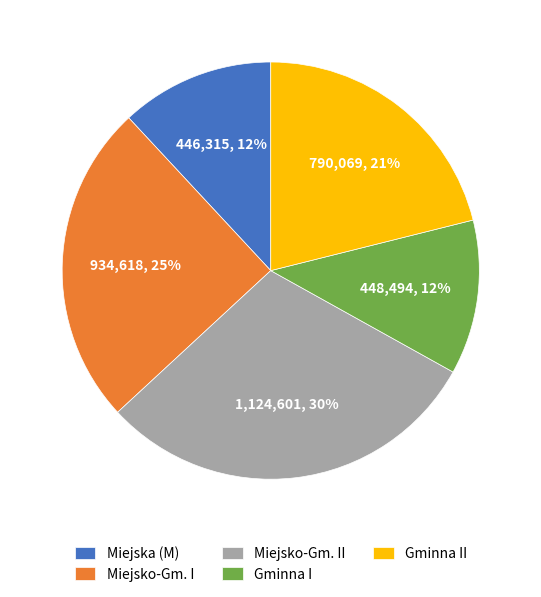

True or false: Miejsko-Gm. I accounts for 20% of the total.

False